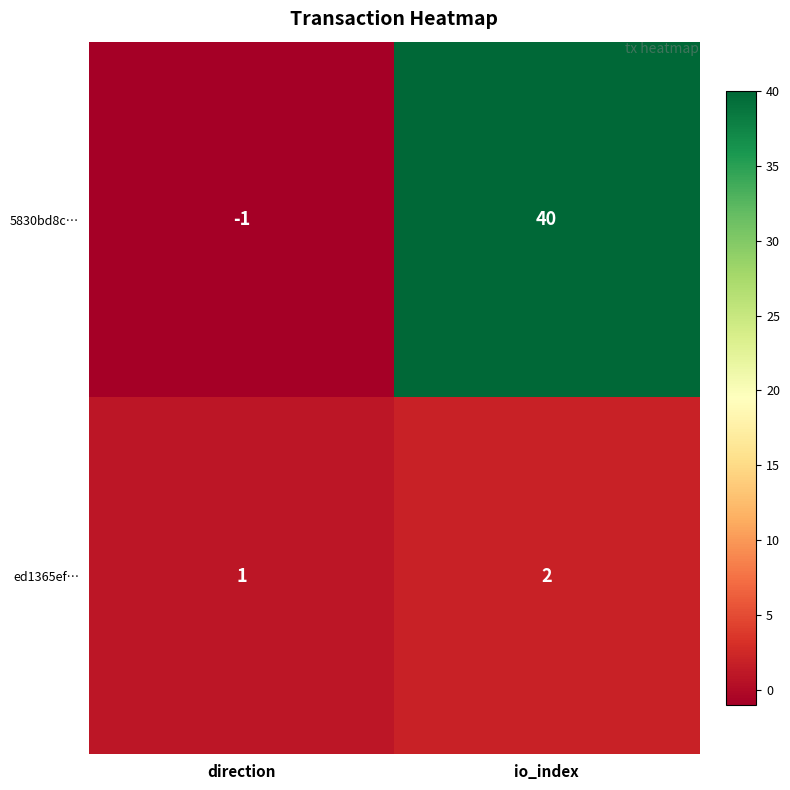

Count the number of data series in this chart.

2